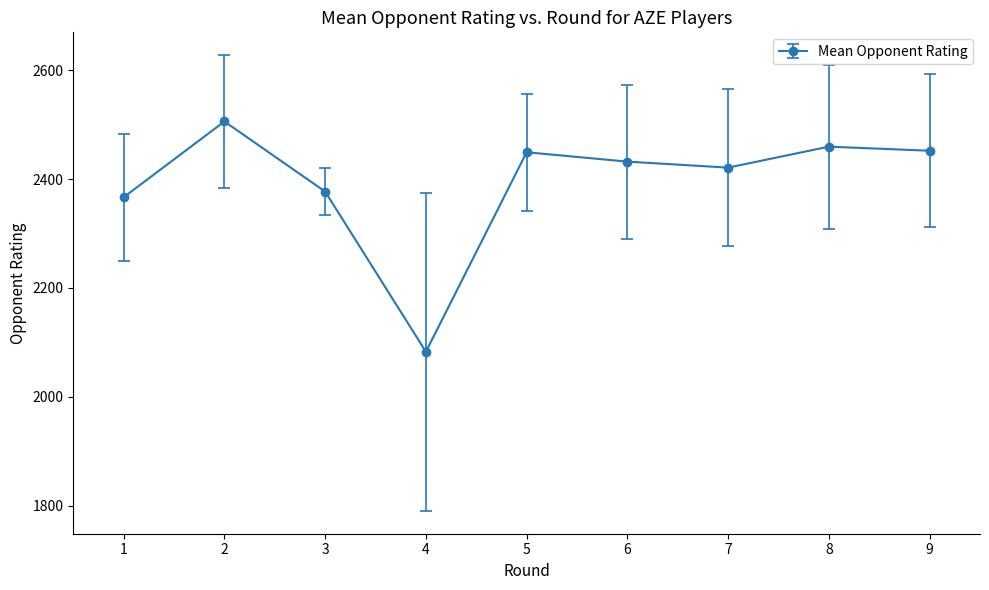

Is it true that the value at 8 is 2459.5?

True